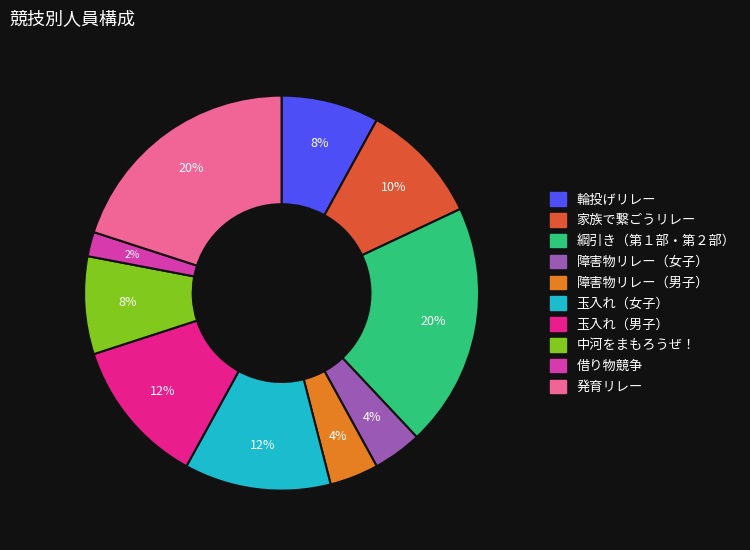

How many slices are in this pie chart?

10